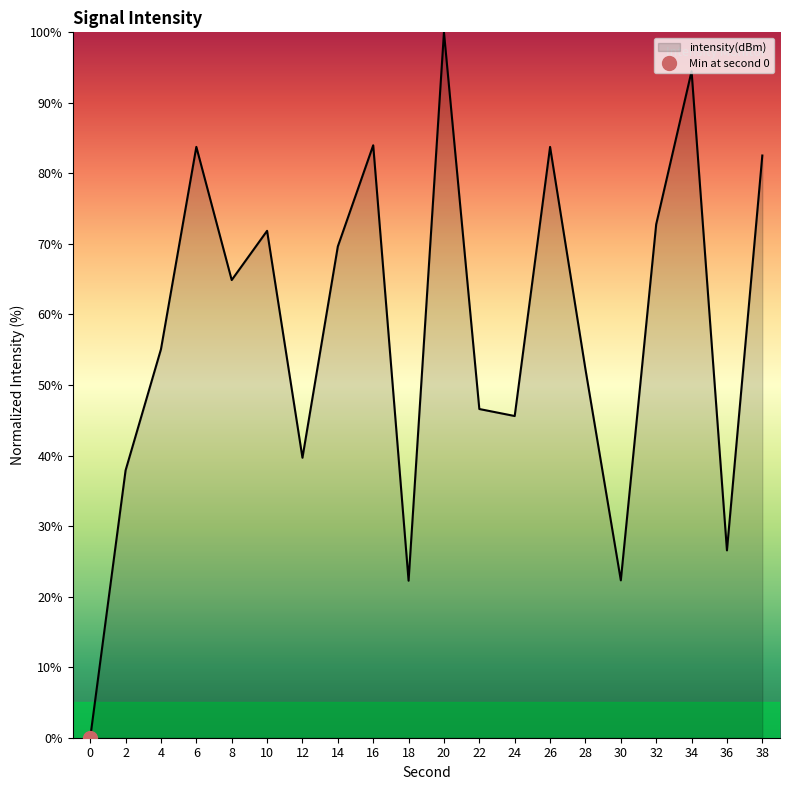

Which has a higher value, 28 or 6?

6